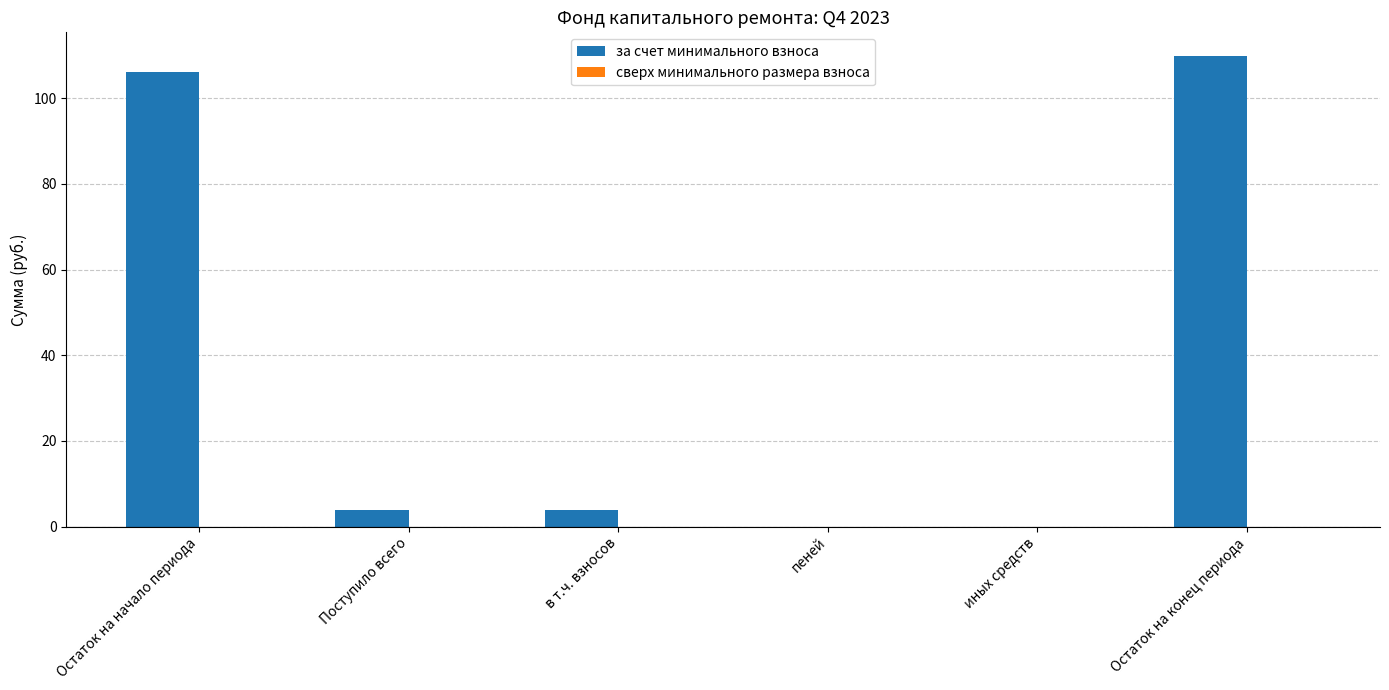

Which label corresponds to the largest value in the chart?

Остаток на конец периода